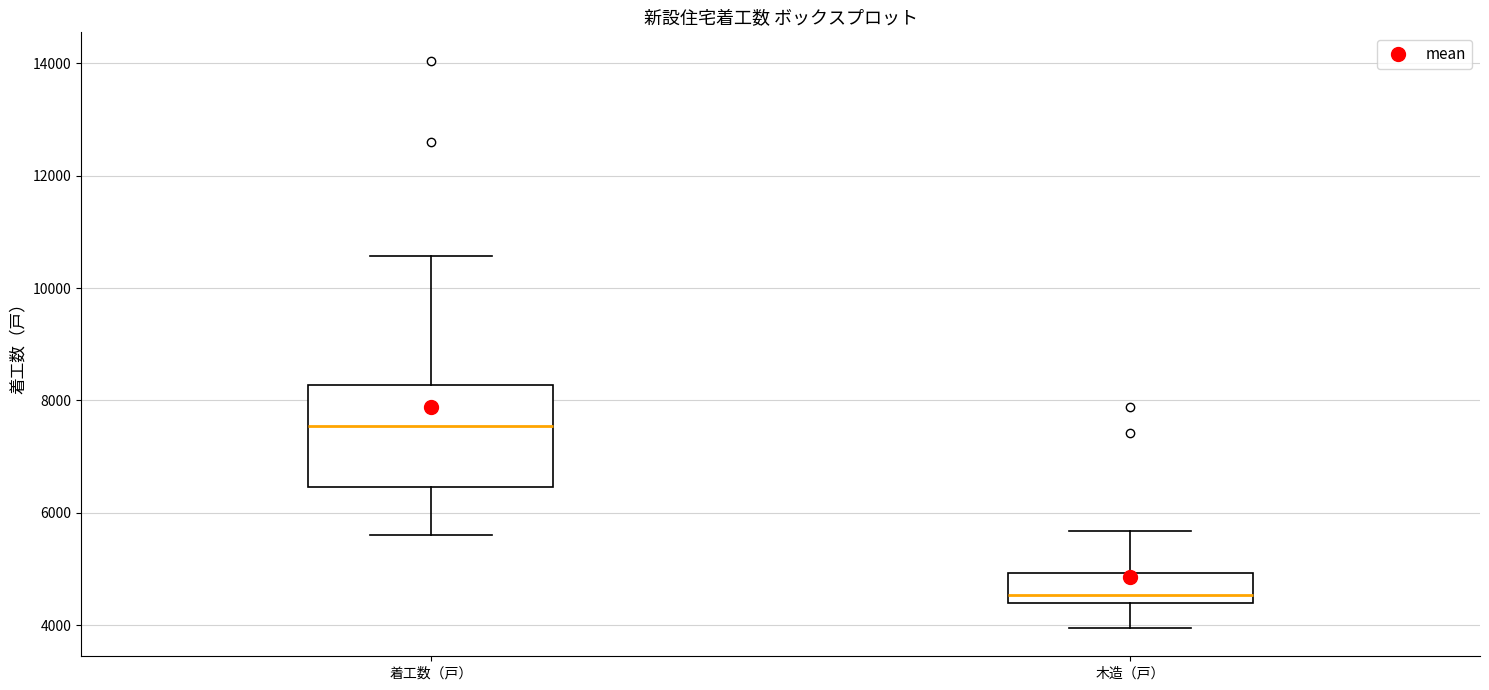

Which box has the lowest median line?

木造（戸）